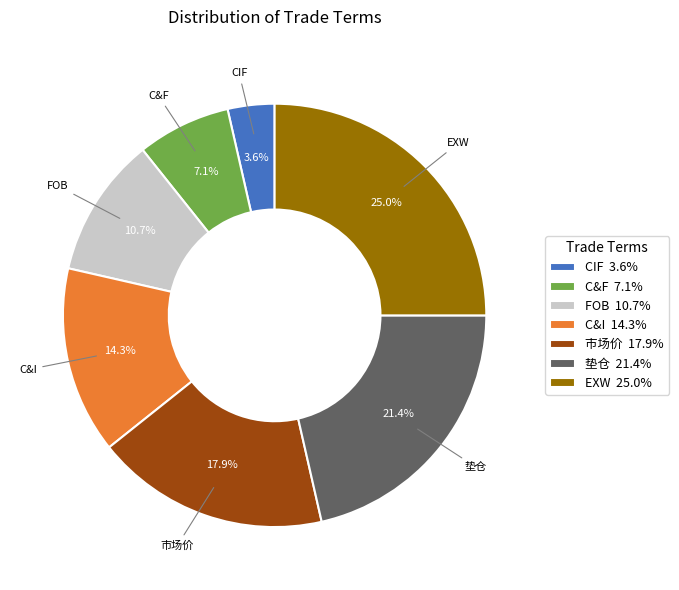

Between CIF 3.6% and 市场价 17.9%, which is larger?

市场价 17.9%